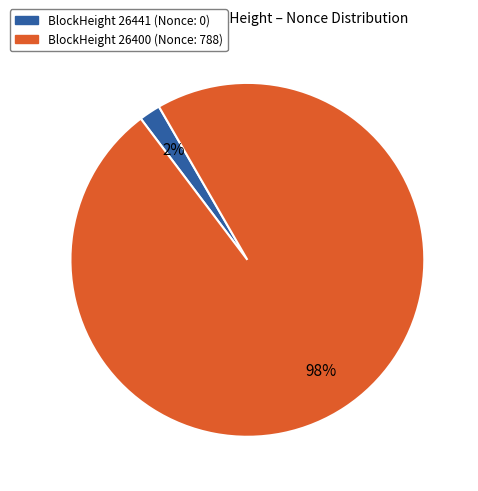

Does any single category account for the majority?

Yes